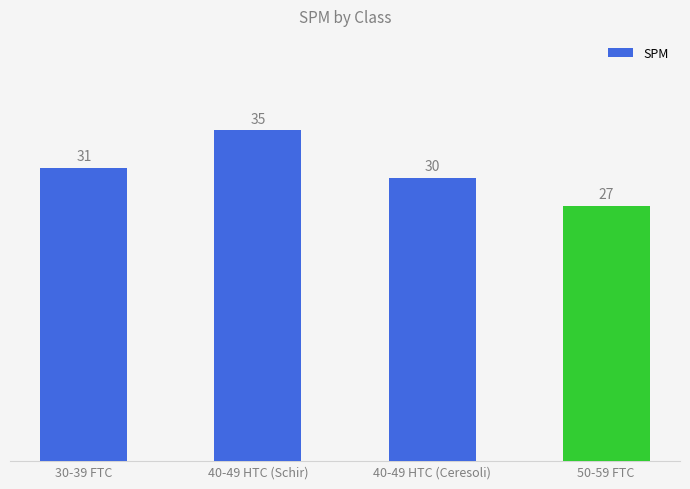

What is the approximate value at 40-49 HTC (Ceresoli)?

30